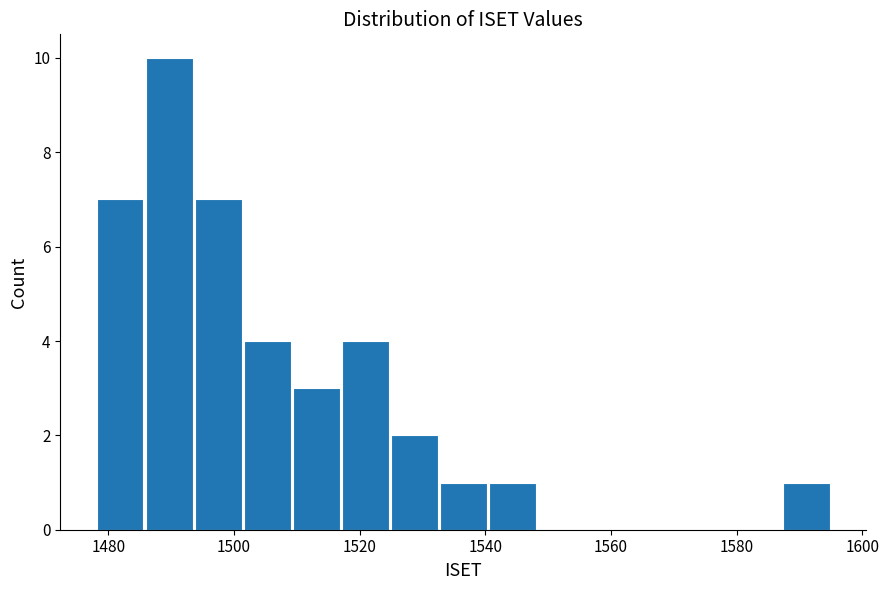

Read against the x-axis, roughly where is the centre of the tallest bar?

1490